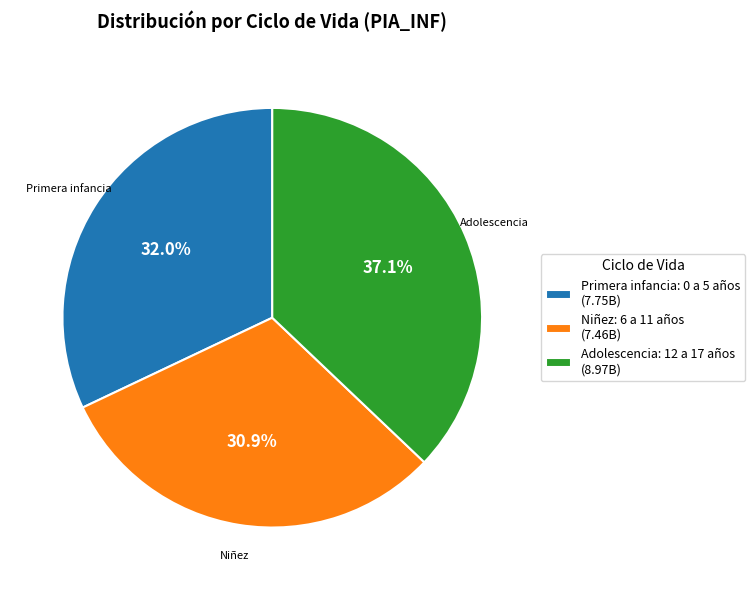

To the nearest percent, what percentage of the pie is Primera infancia: 0 a 5 años?

32%